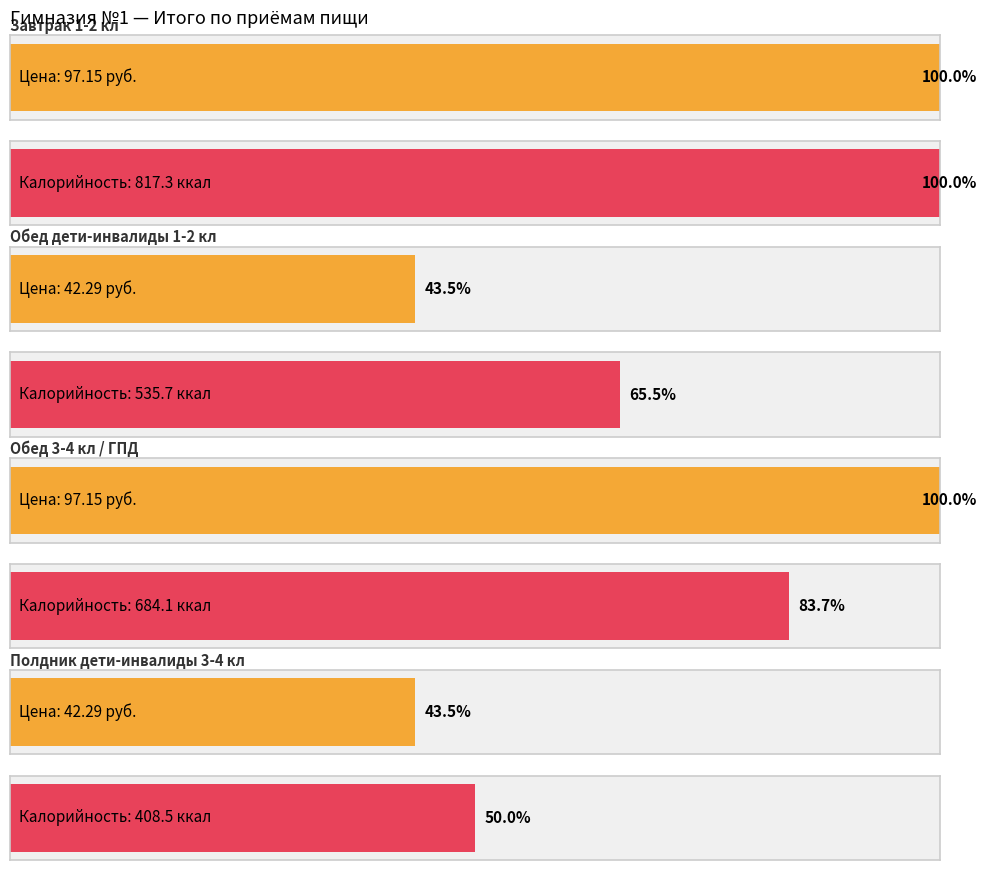

List the labels in order of Калорийность value, smallest first.

Полдник дети-инвалиды 3-4 кл, Обед дети-инвалиды 1-2 кл, Обед 3-4 кл / ГПД, Завтрак 1-2 кл